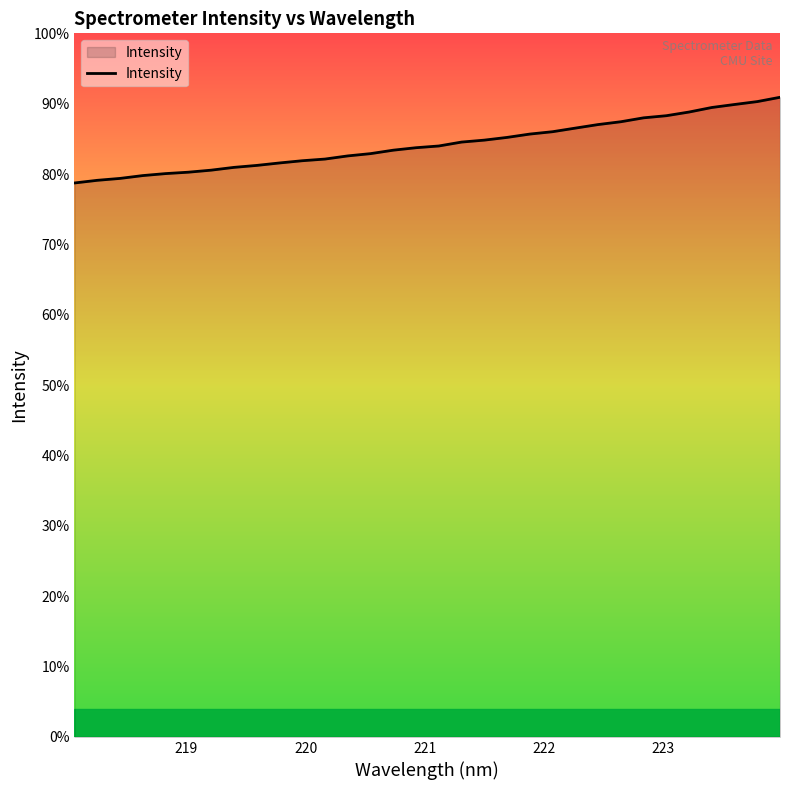

Does the chart have visible grid lines?

No